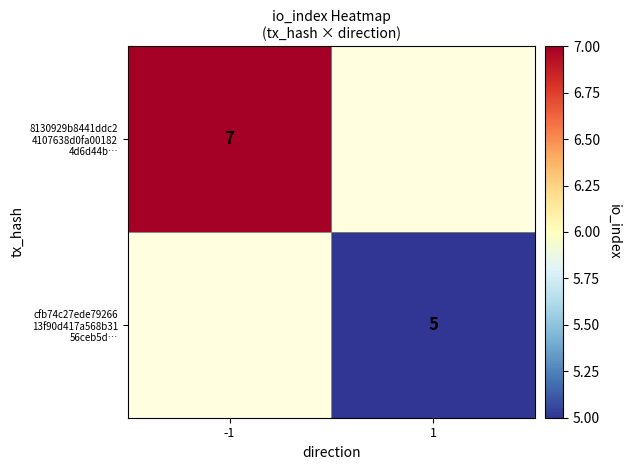

At how many categories does at least one series exceed 6?

1